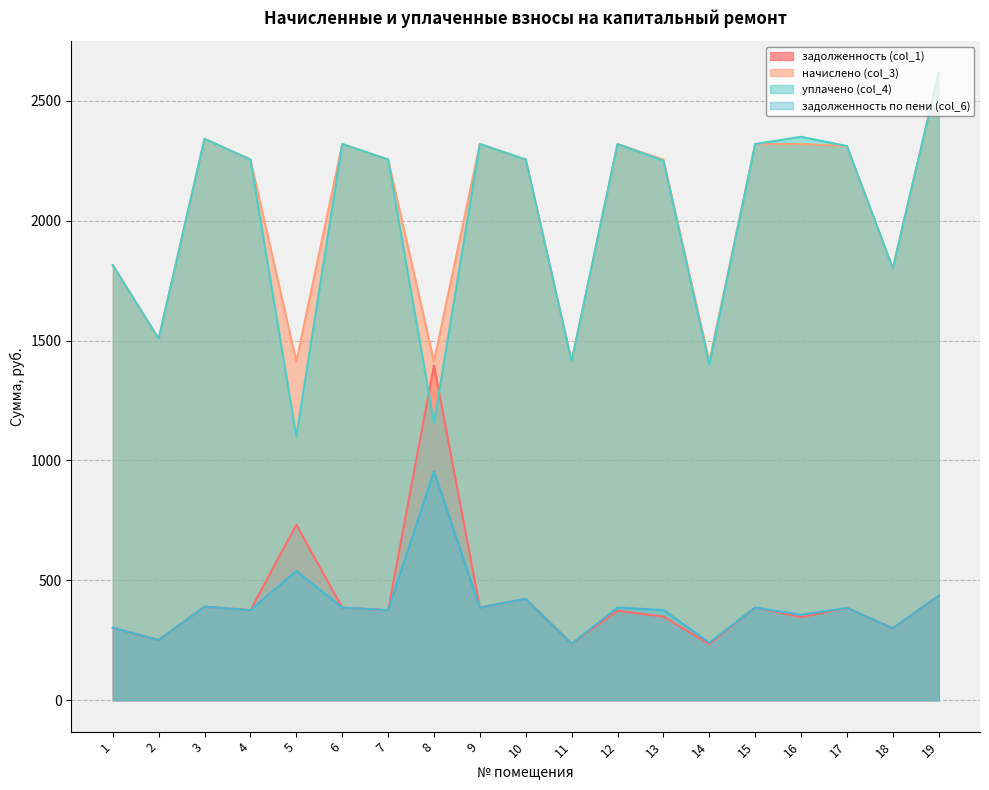

What value does the уплачено (col_4) series have at 17?

2311.2